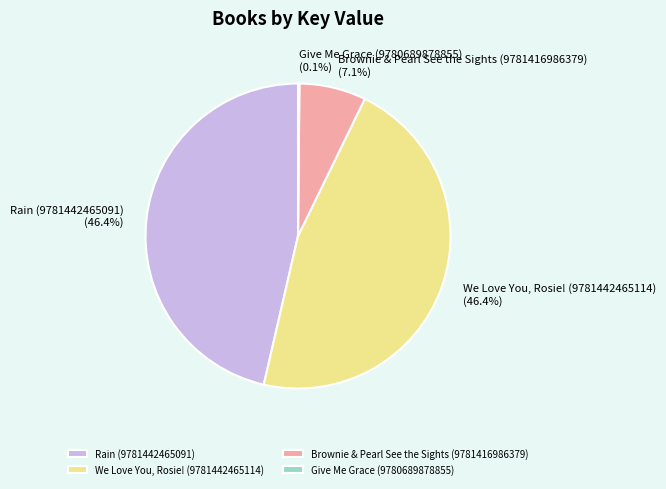

What percentage do We Love You, Rosie! (9781442465114) and Brownie & Pearl See the Sights (9781416986379) together represent?

53.5%